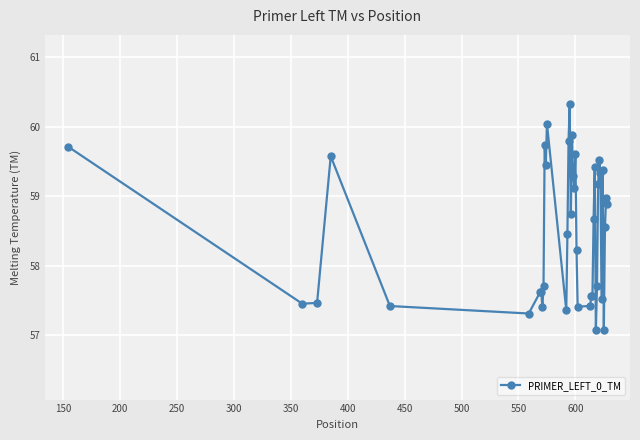

What is the value of the 13th point from the left?

60.0